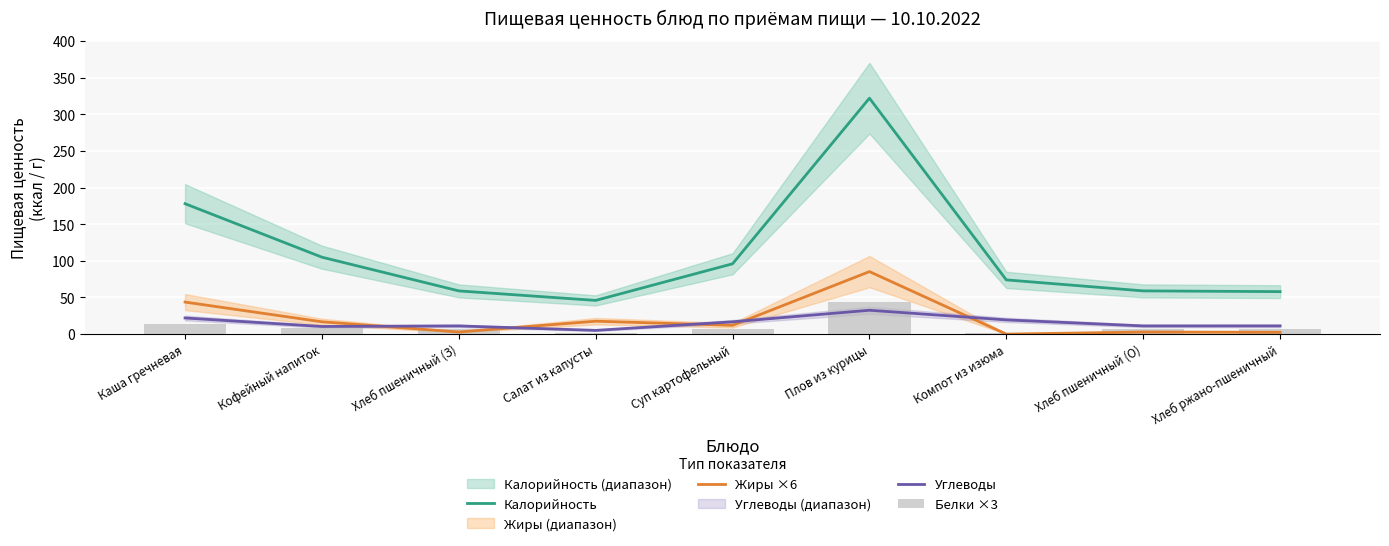

What is the total value across all series at Кофейный напиток?

140.3